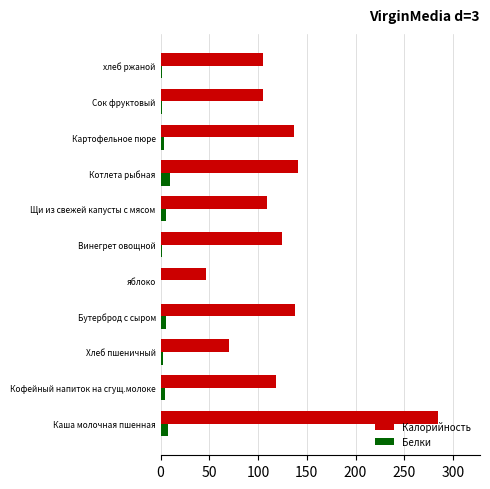

What are all the series names shown in the legend?

Калорийность, Белки